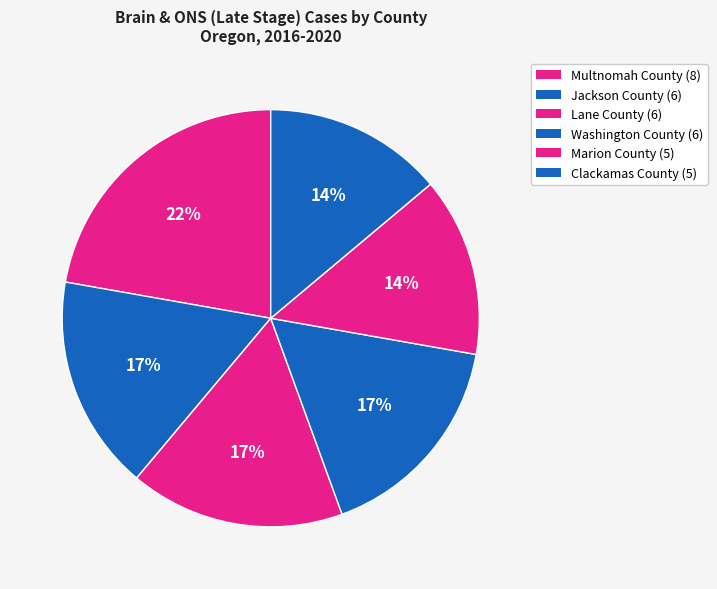

To the nearest percent, what percentage of the pie is Marion County?

14%